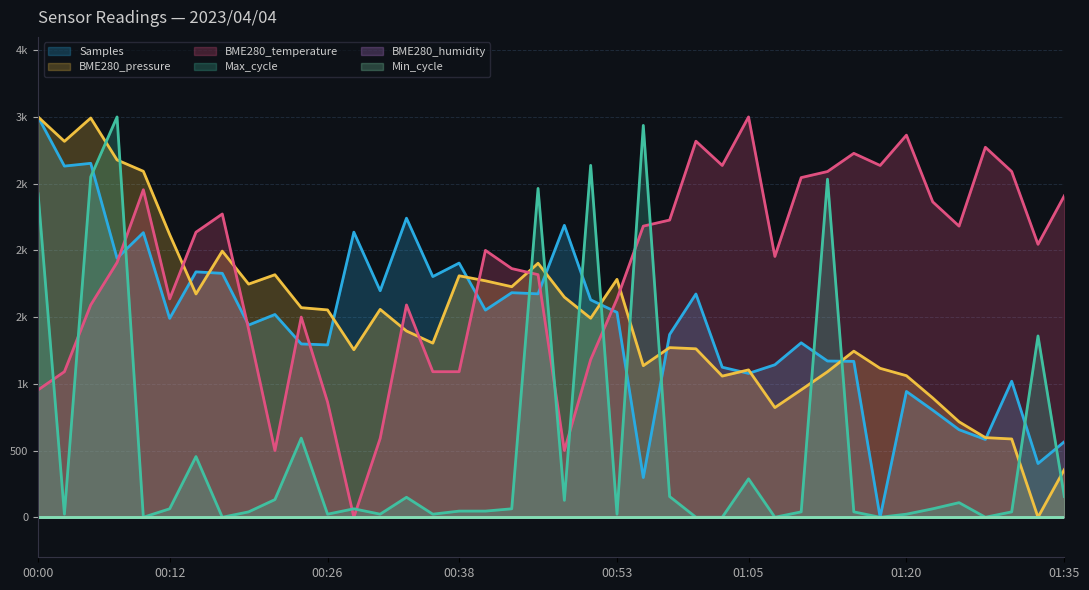

How many interior local peaks does the Samples series have?

13